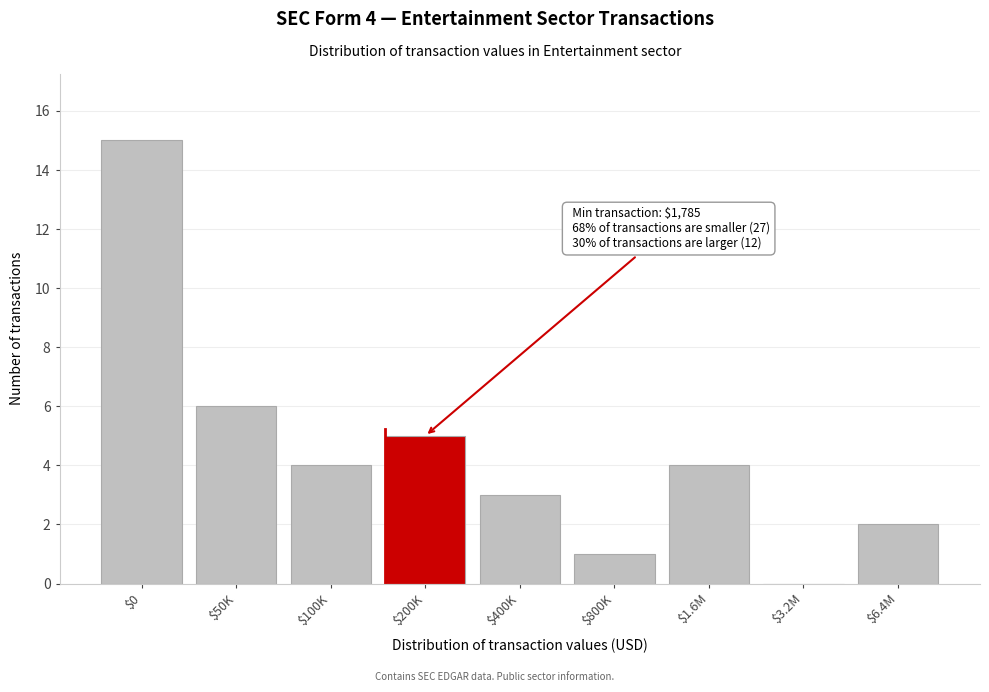

What is the sum of all values?

40